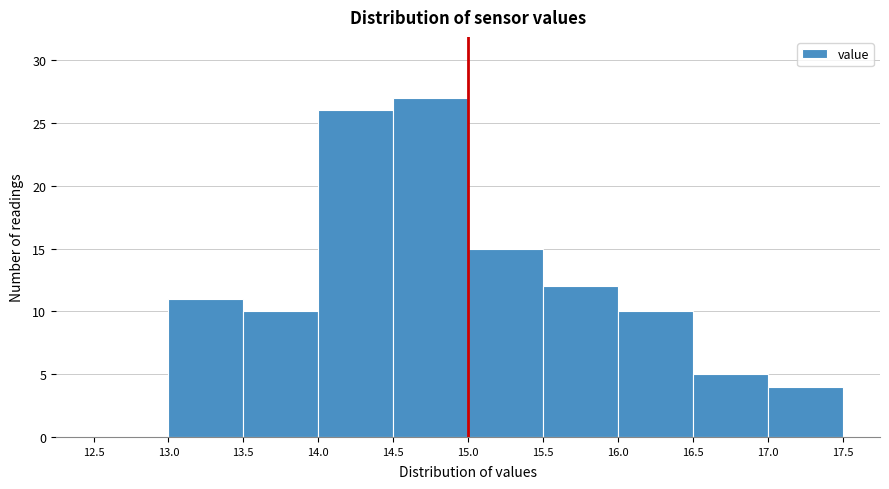

What is the height of the bar covering 16.0 to 16.5 on the x-axis? The values are not printed on the chart, so give them approximately, as read against the axis.

10